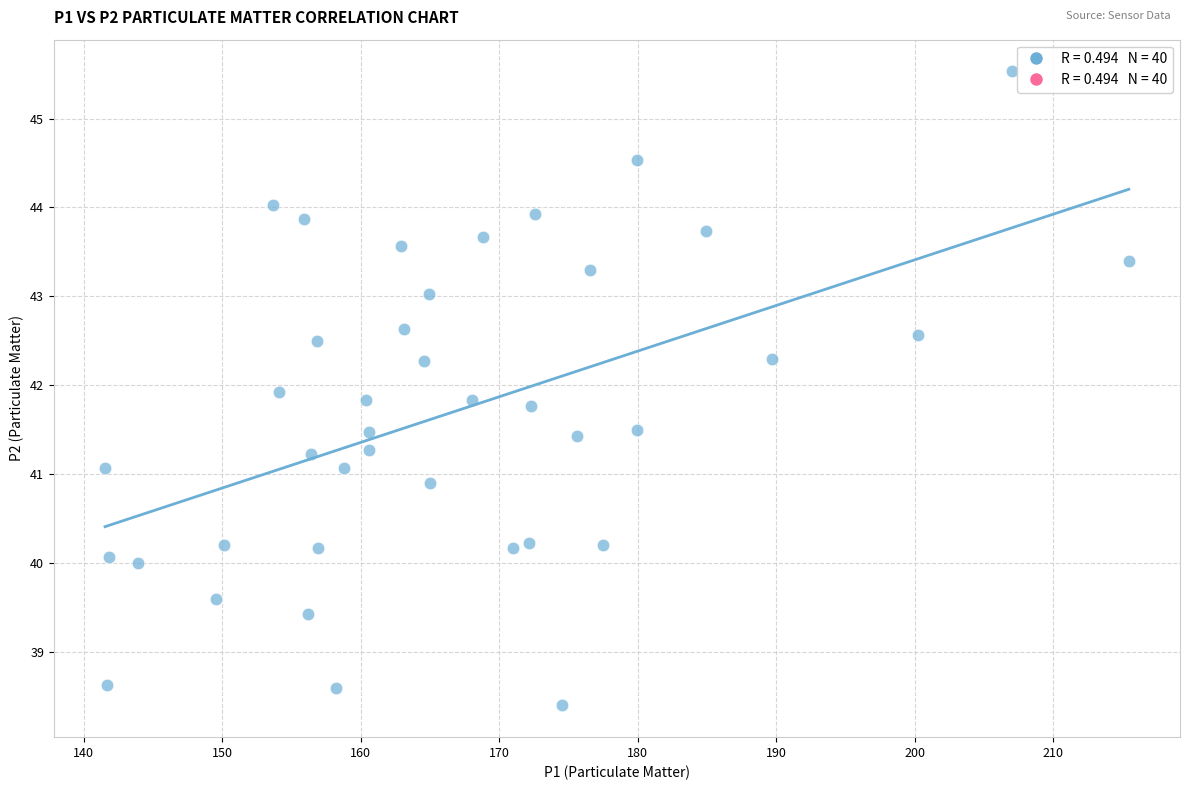

What is the range of X values (max minus min)?

73.9